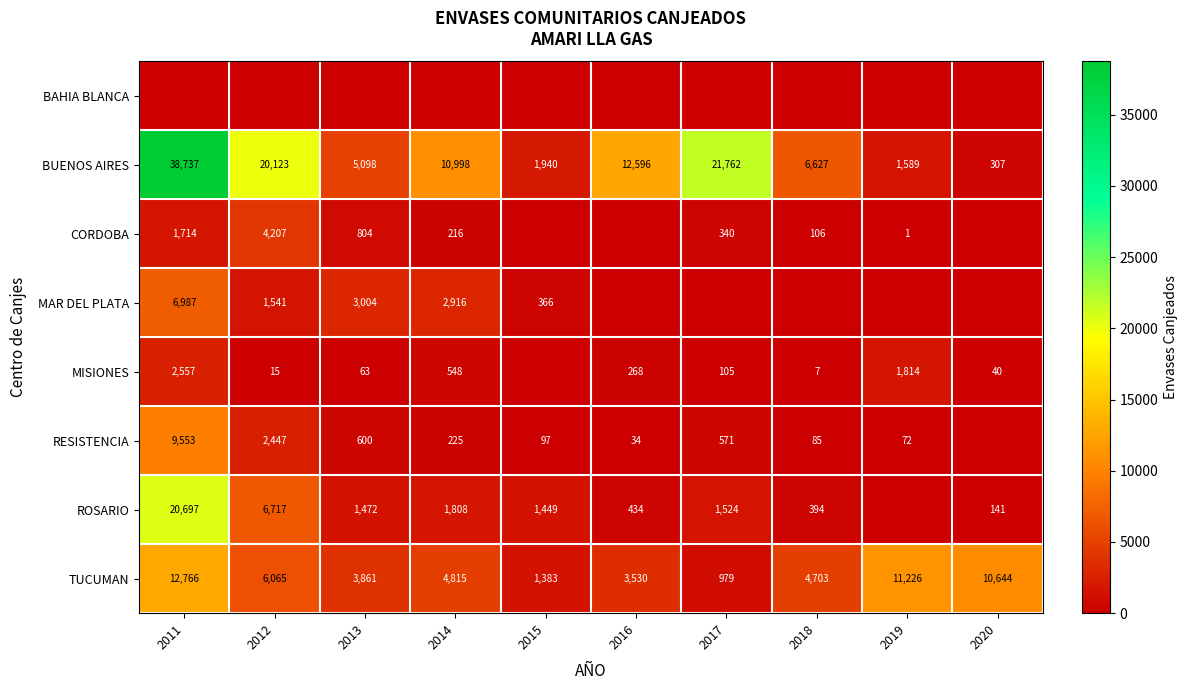

How many categories are shown in the chart?

10